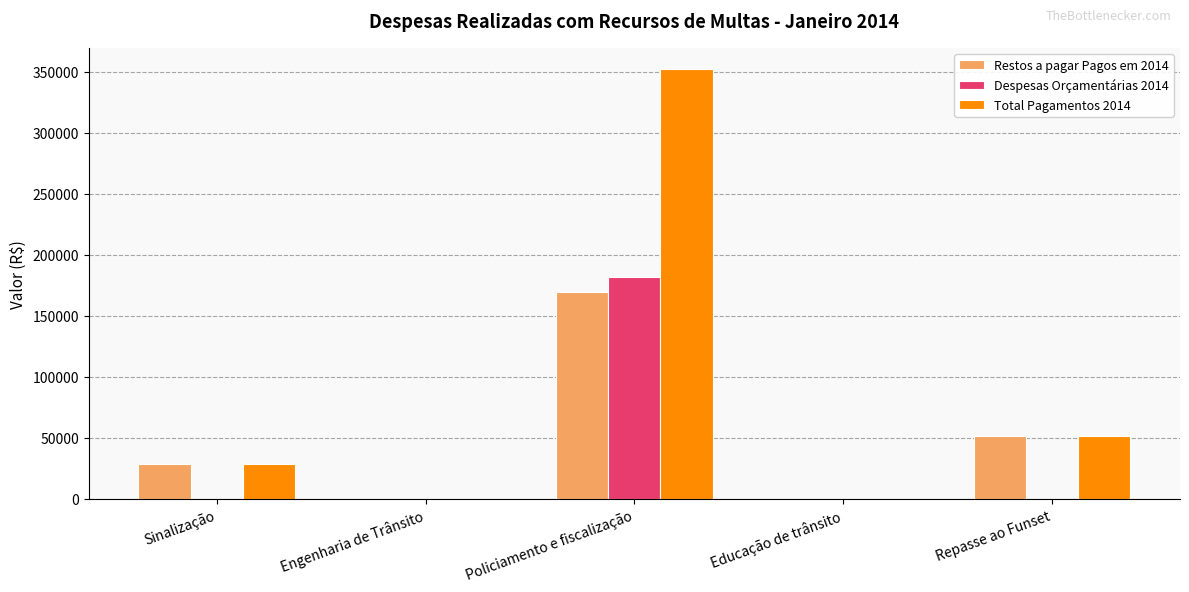

What is the sum of the Total Pagamentos 2014 values at Sinalização and Engenharia de Trânsito?

28710.0